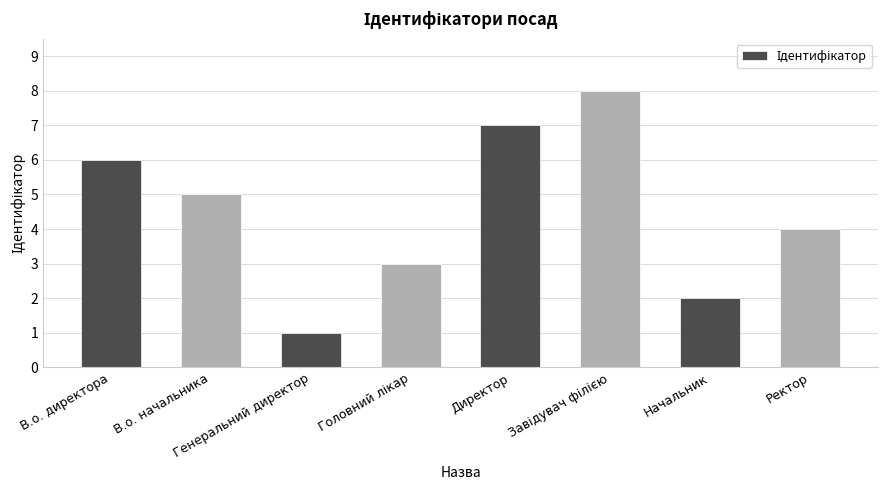

What is the maximum value shown in the chart?

8